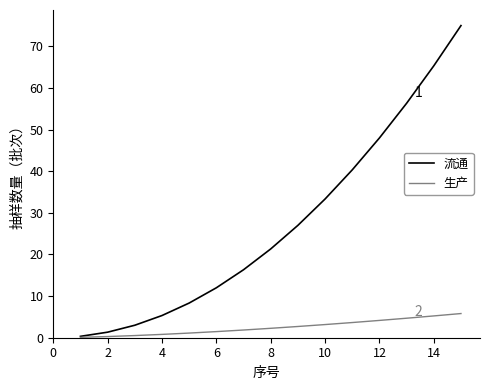

What is the maximum value shown in the chart?

75.0